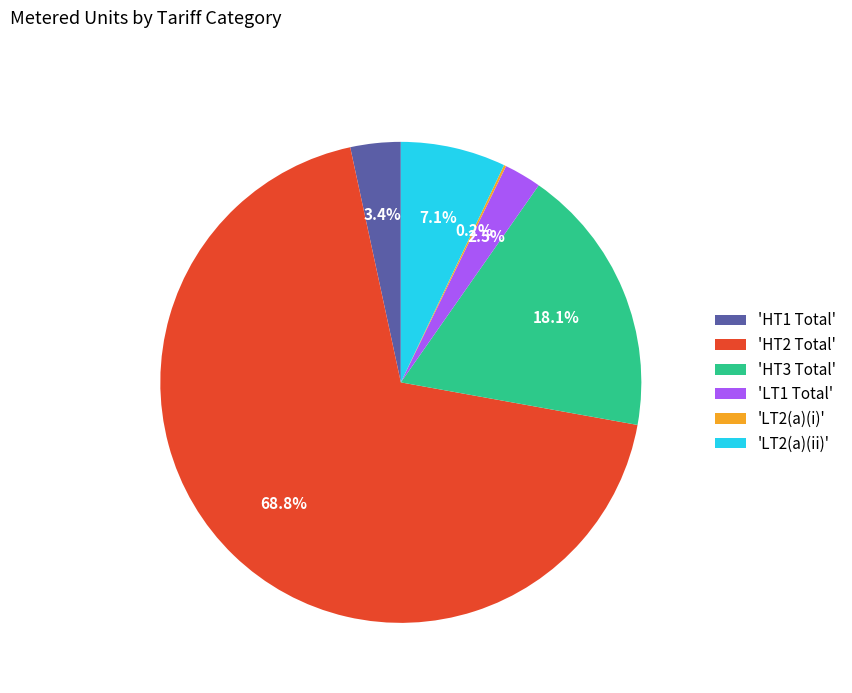

Is there a majority slice in this chart?

Yes